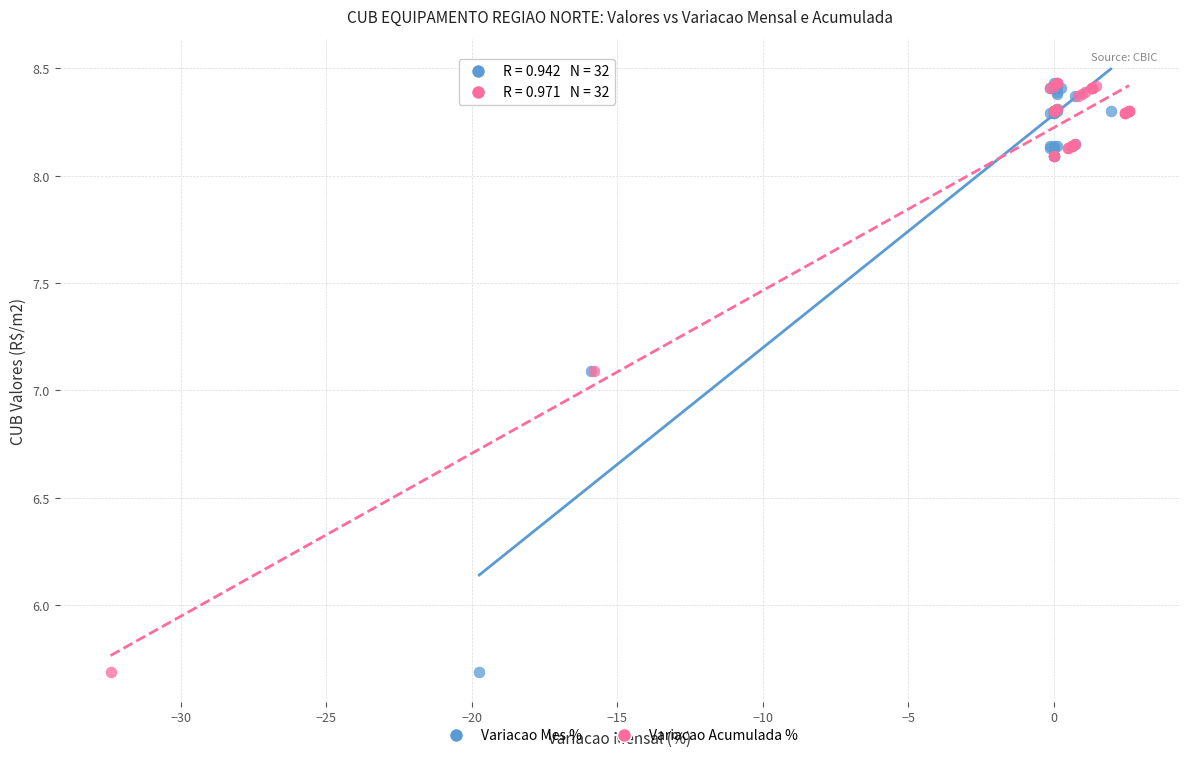

What are all the series names shown in the legend?

Variacao Mes %, Variacao Acumulada %